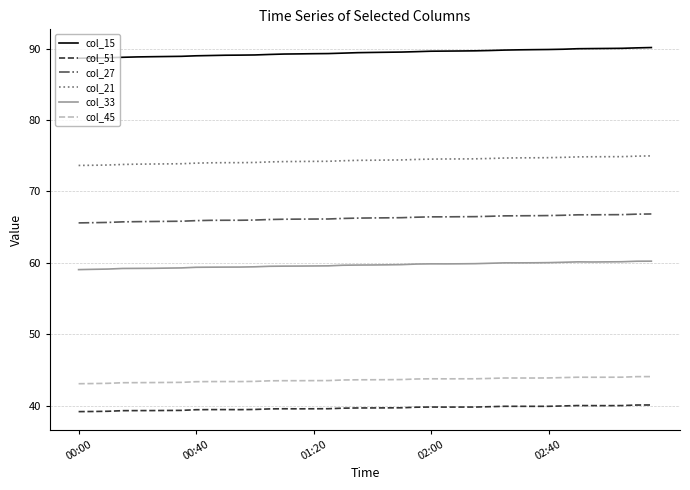

What is the difference between the maximum and minimum values in the col_21 series?

1.3